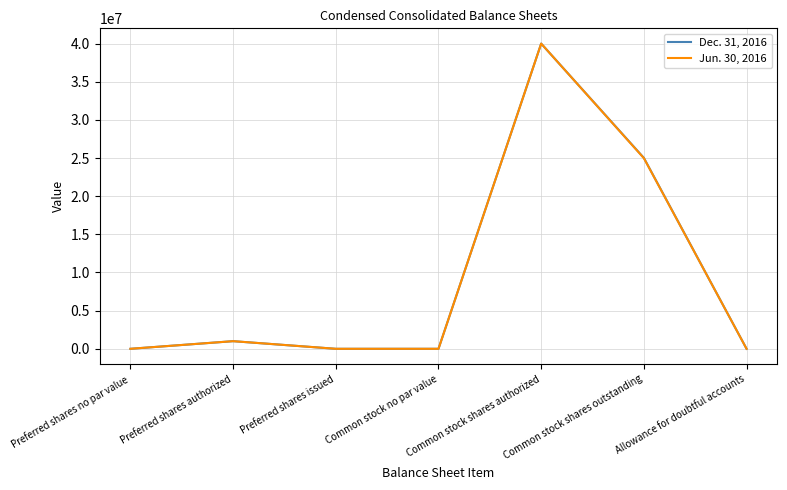

True or false: Dec. 31, 2016 has a value of 40000000 at Common stock shares authorized.

True